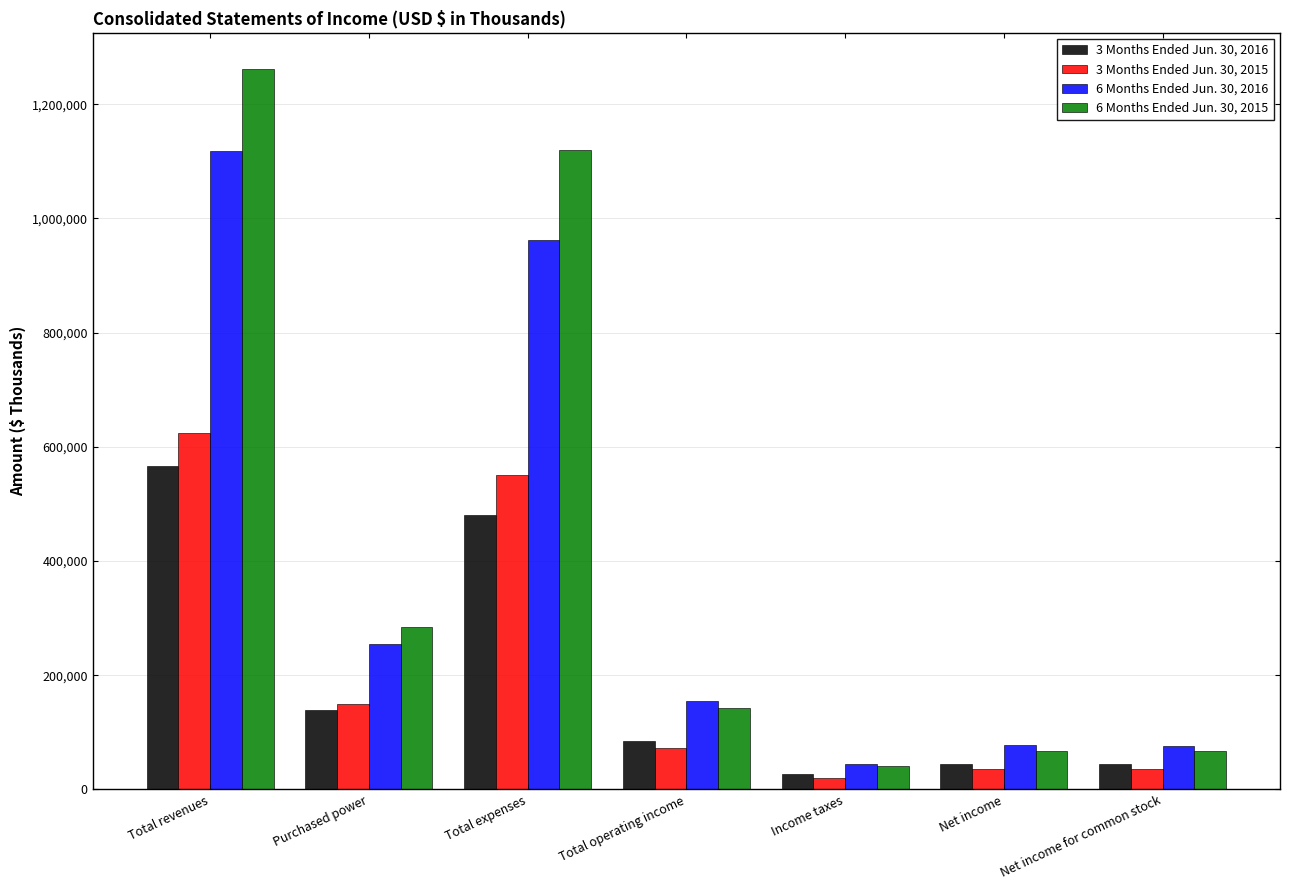

How many values in the 3 Months Ended Jun. 30, 2016 series are below 85455?

3